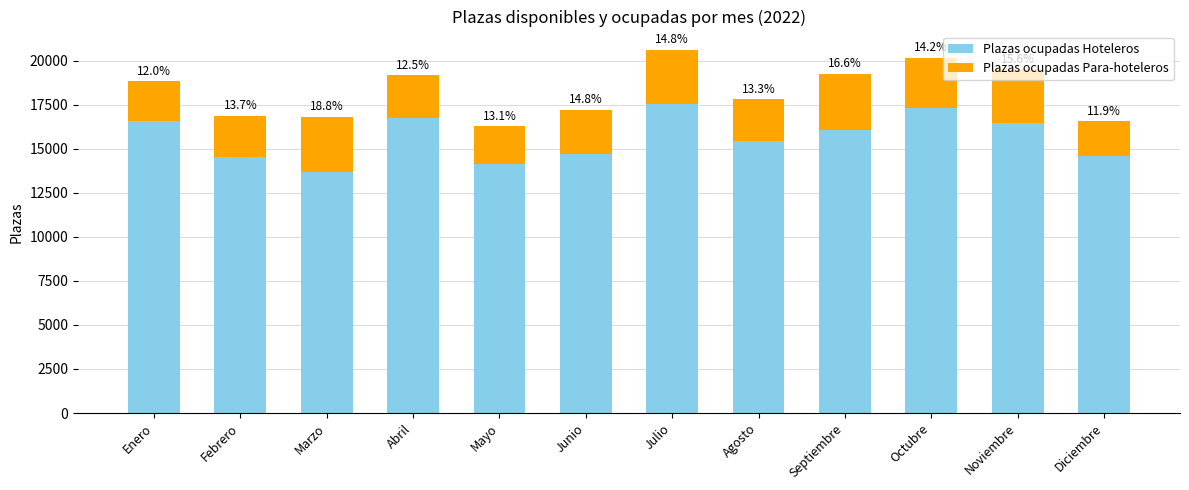

Does the chart contain any negative values?

No